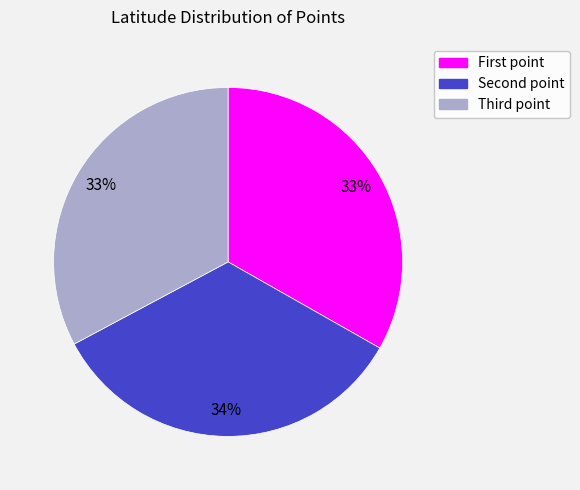

Is there any slice that represents more than half of the pie?

No